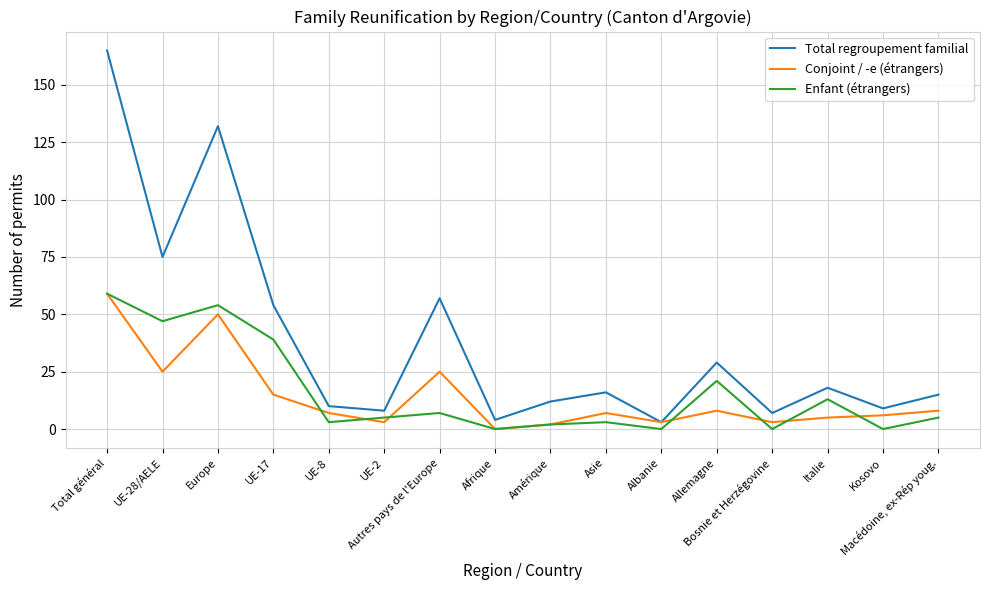

At how many categories does at least one series exceed 62?

3